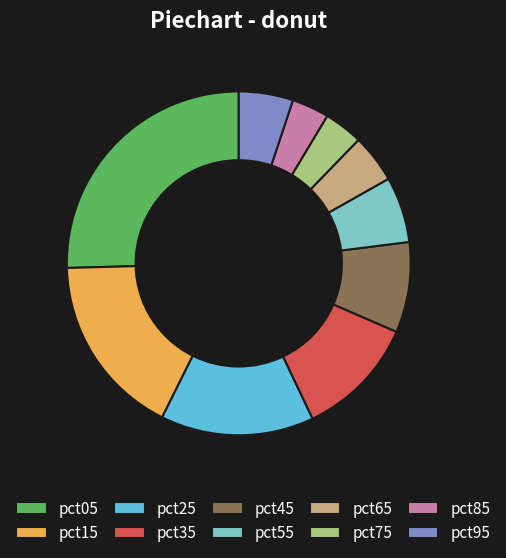

Do pct25 and pct45 together represent more than half of the pie?

No